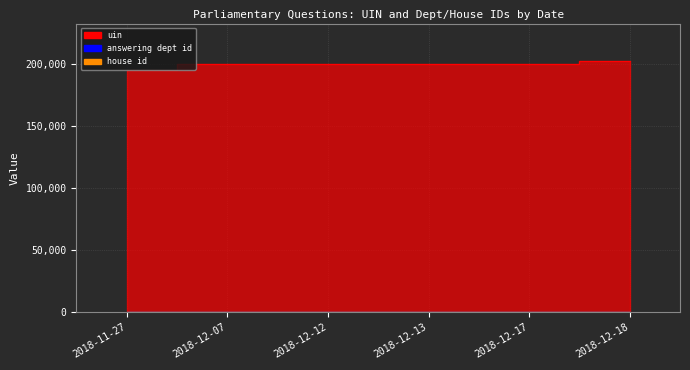

Which series changed the most between 2018-11-27 and 2018-12-07?

uin